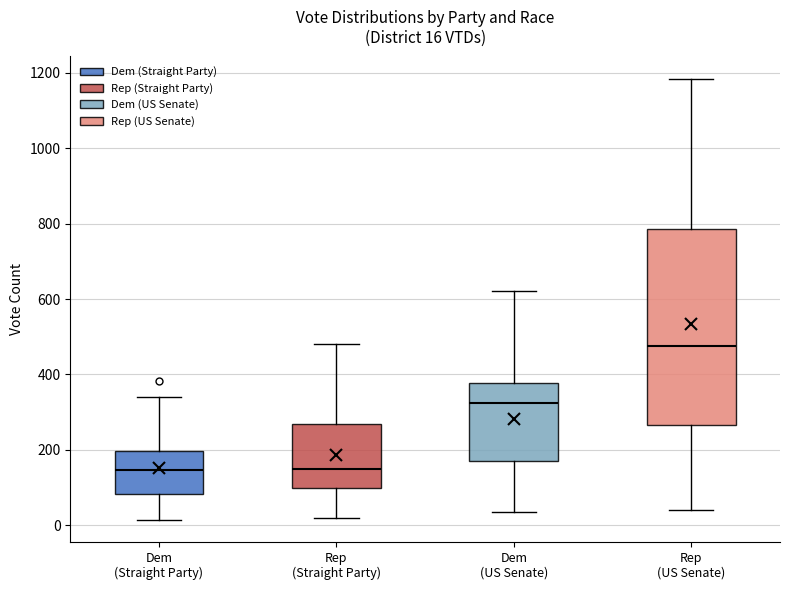

Comparing the boxes themselves (not the whiskers), which one is the tallest?

Rep (US Senate)